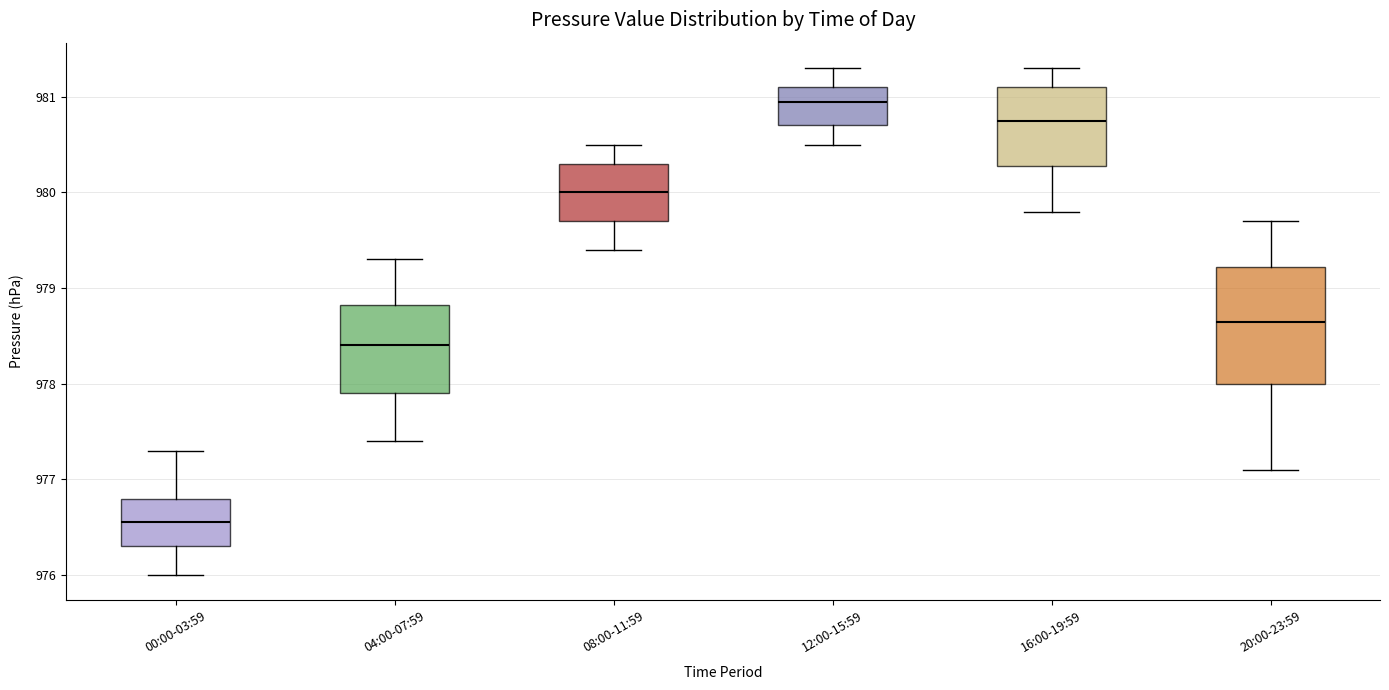

Where does the median line of the box for 16:00-19:59 sit on the y-axis? The values are not printed on the chart, so give them approximately, as read against the axis.

980.8